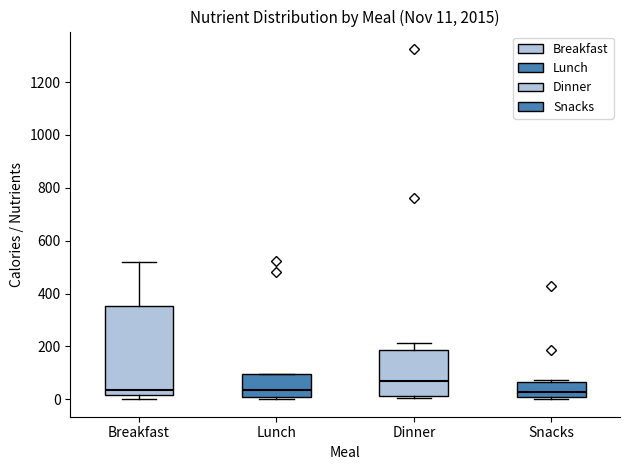

Which box is the tallest, from its lower edge to its upper edge?

Breakfast